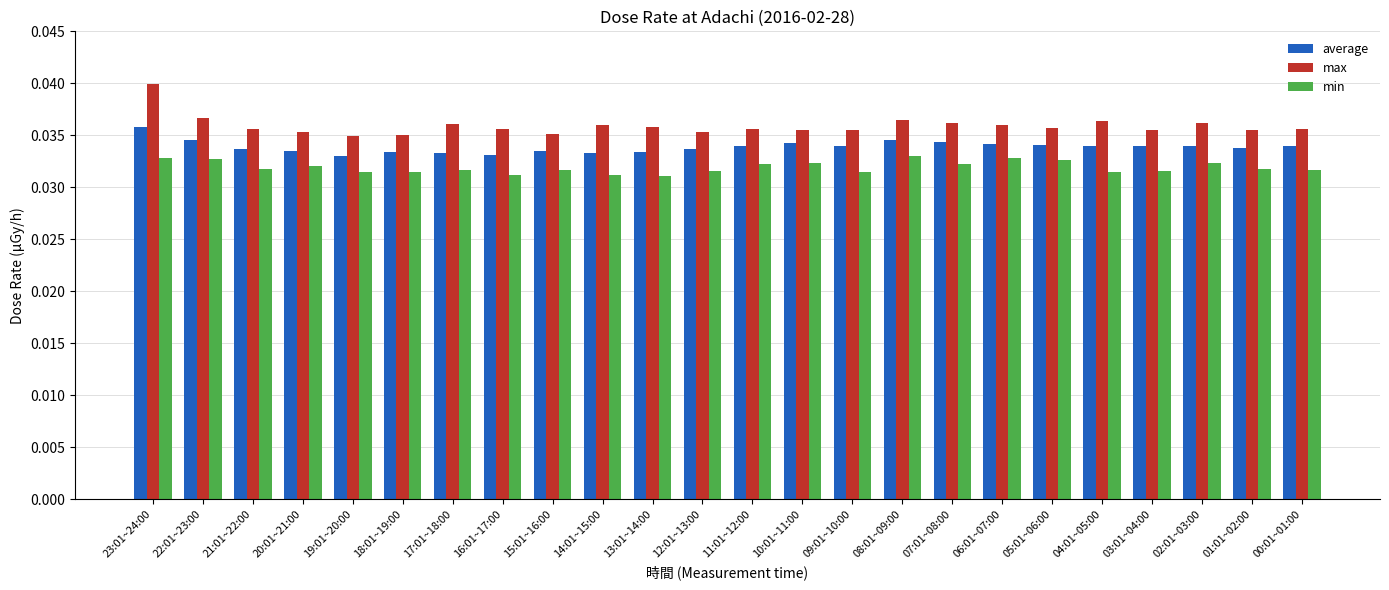

What is the label of the 18th bar from the right?

17:01~18:00